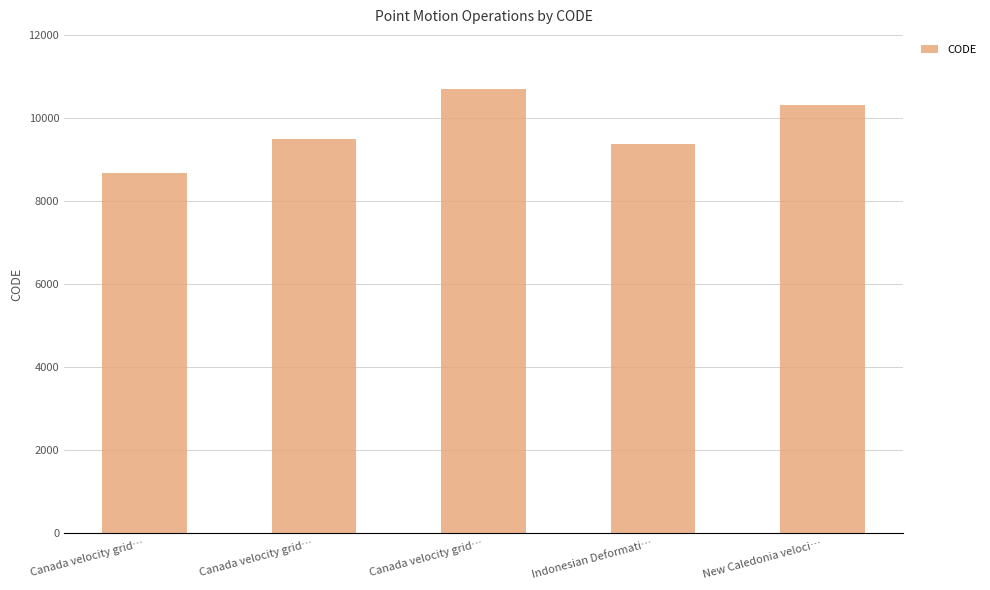

How many bars are there in total?

5